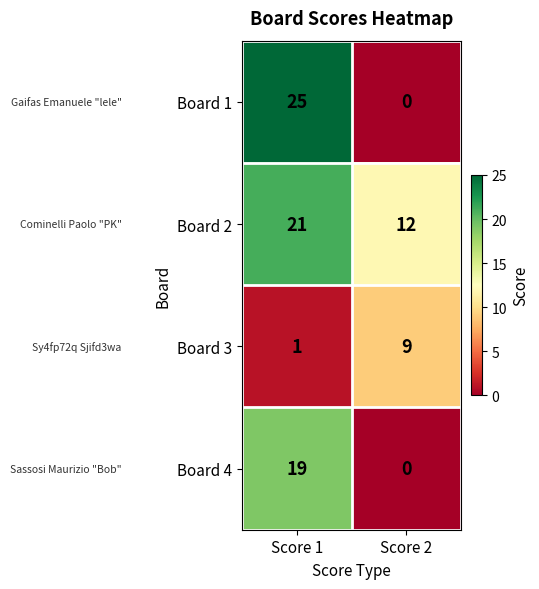

What is the approximate value of Board 1 at Score 1?

25